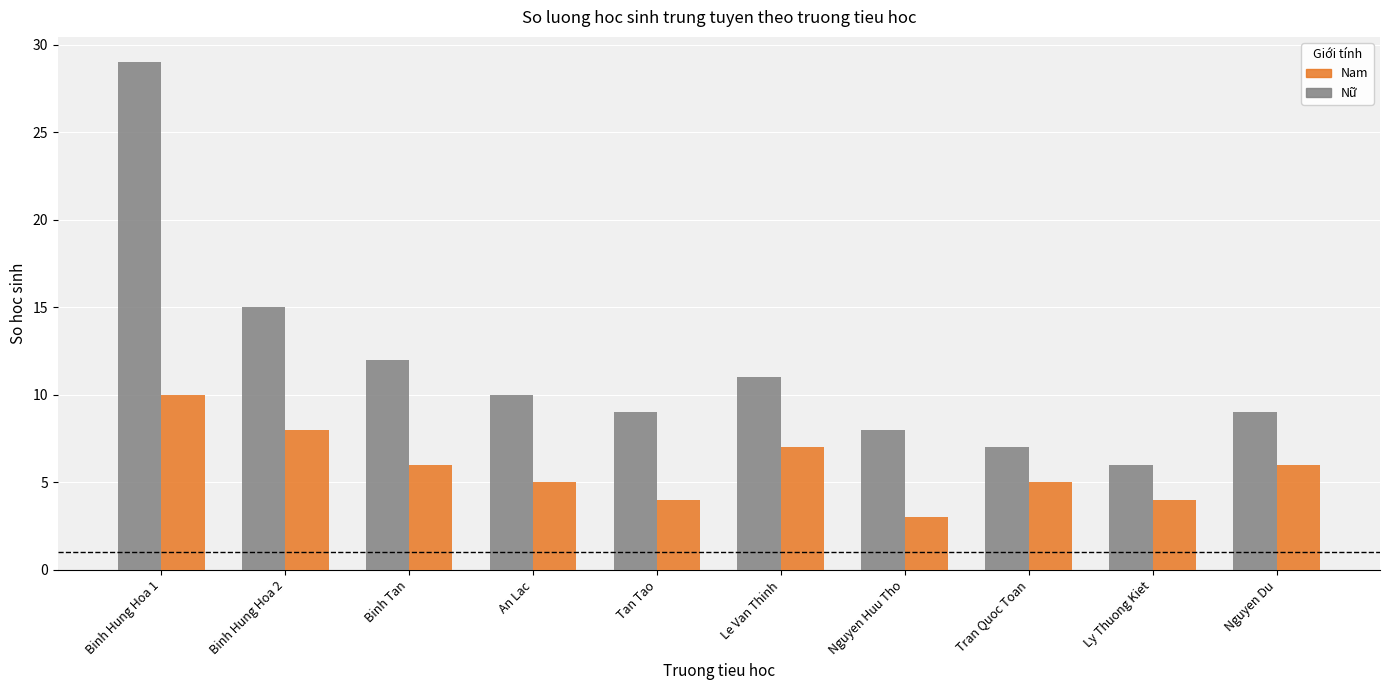

List the series in order of their overall mean, lowest first.

Nam, Nữ